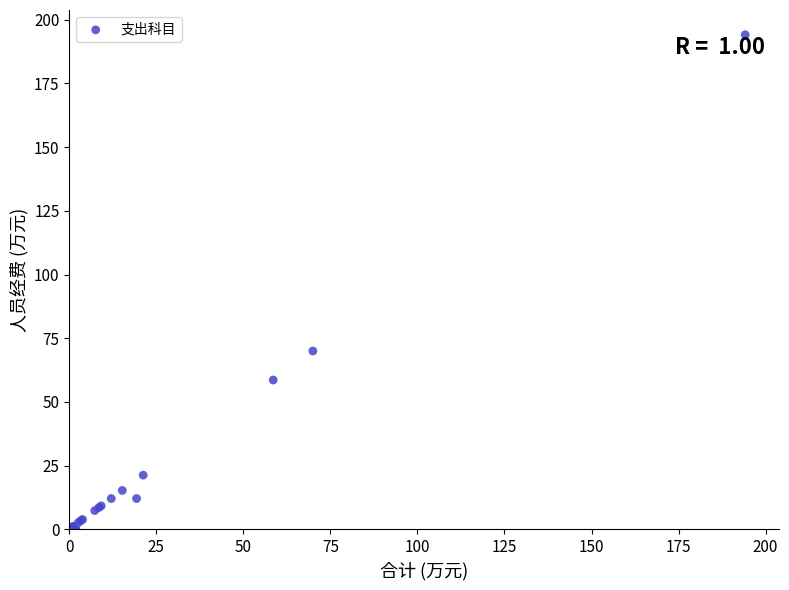

What Y value in the scatter plot is closest to 97?

70.0